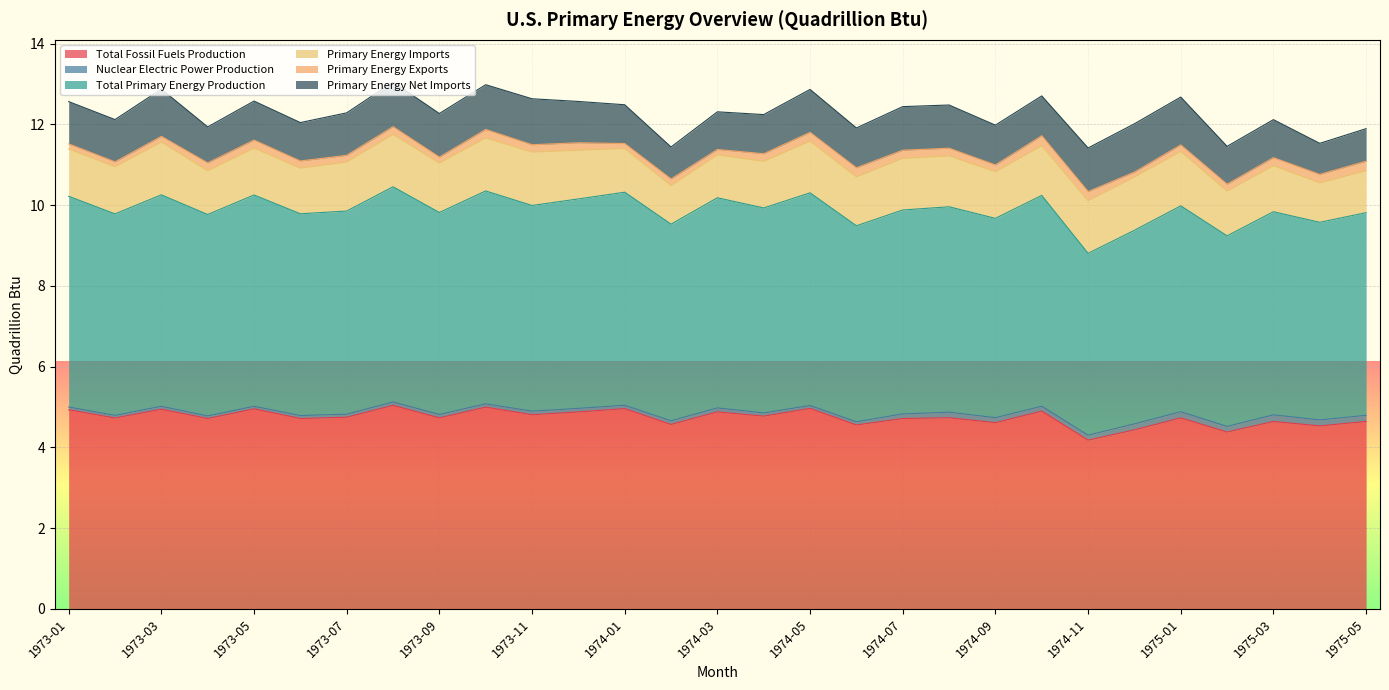

At which category is the sum across all series the highest?

1973-08